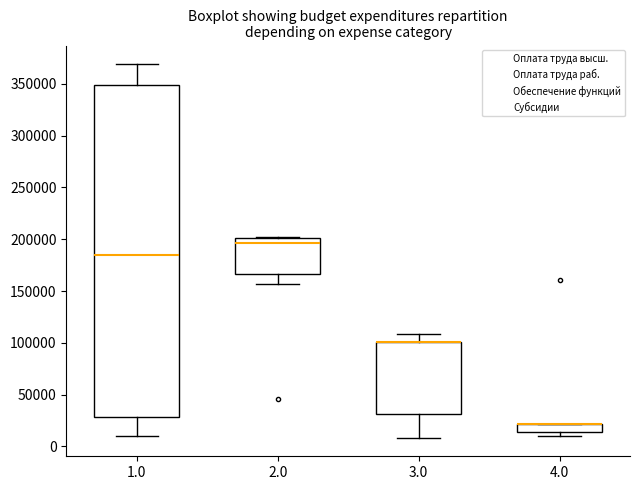

Where does the lower whisker of the box at x = 2.0 end on the y-axis? The values are not printed on the chart, so give them approximately, as read against the axis.

155000